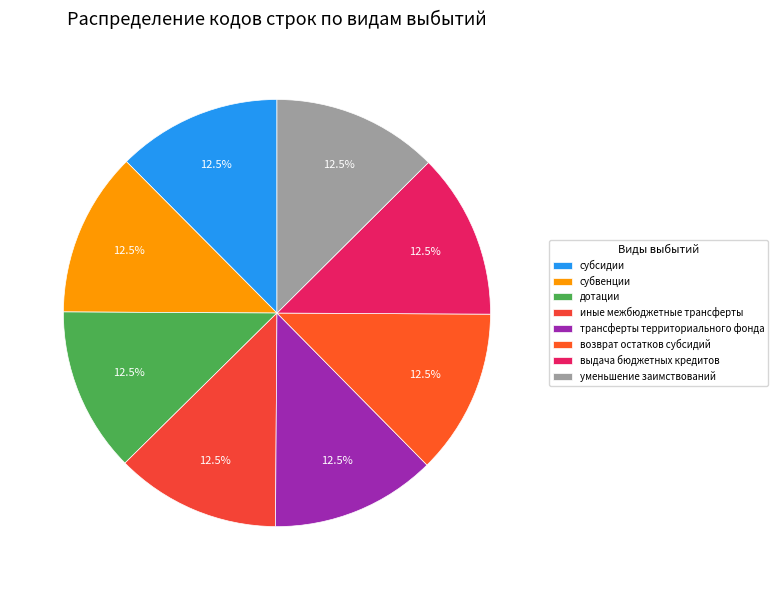

How many slices are in this pie chart?

8